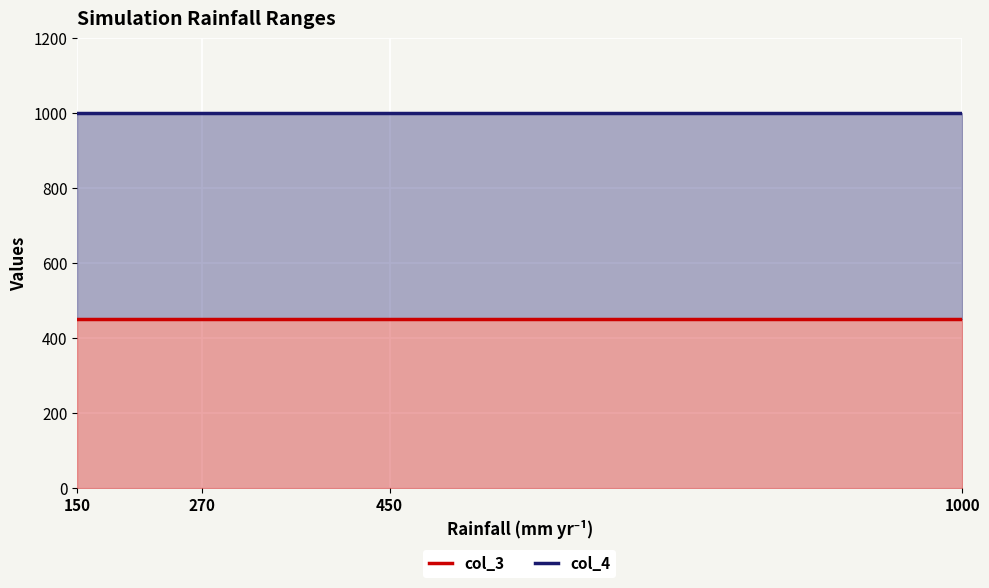

What is the minimum value shown in the chart?

450